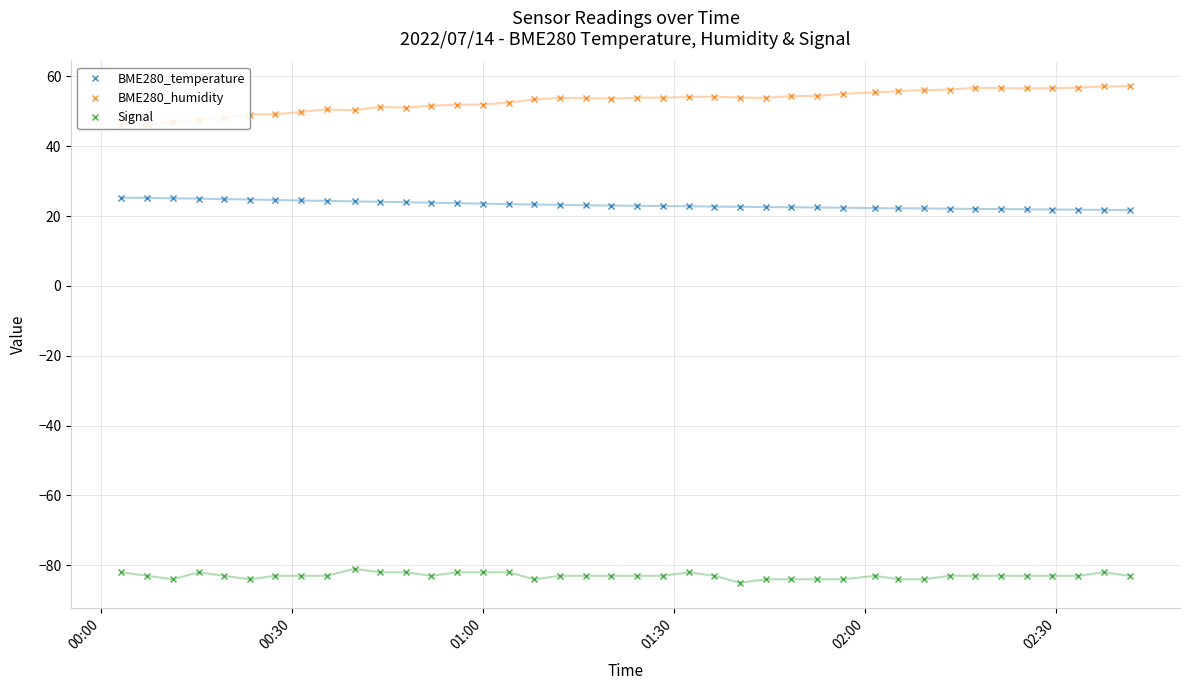

Count the number of categories in the chart.

40